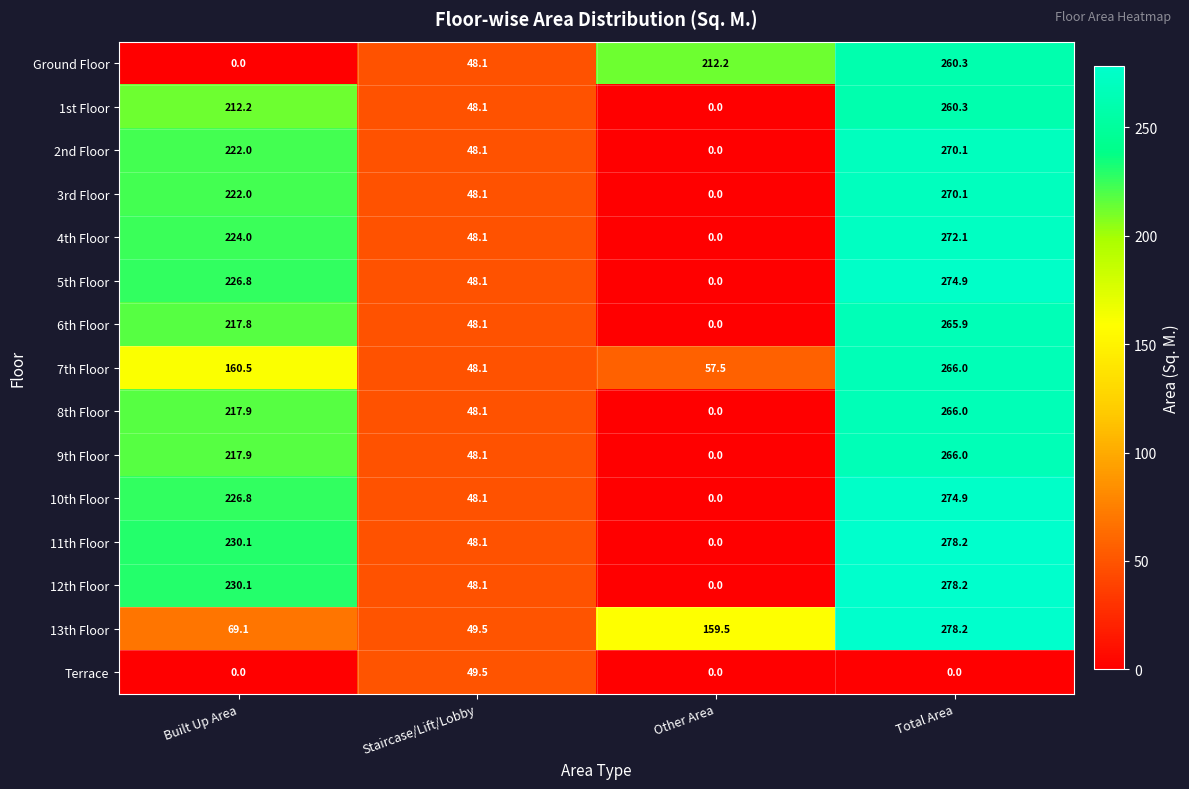

What is the greatest value displayed?

278.2